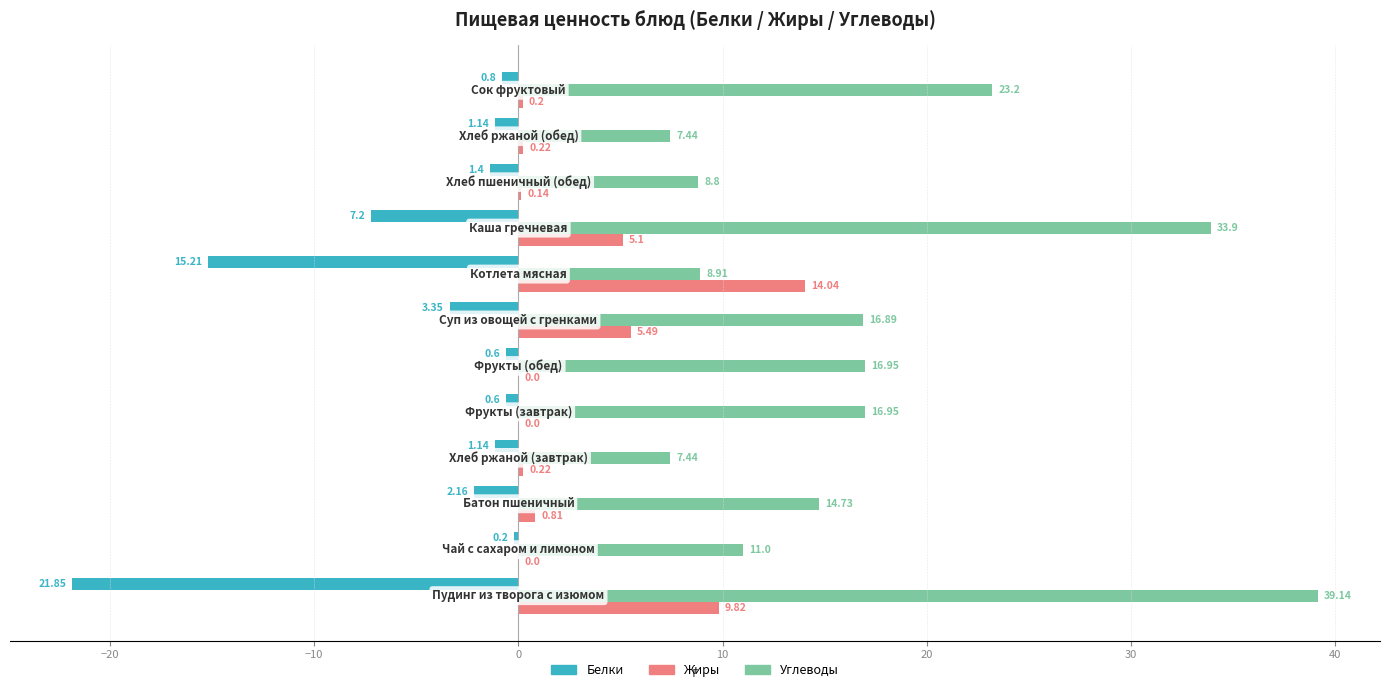

Which series has the largest total across all categories?

Углеводы